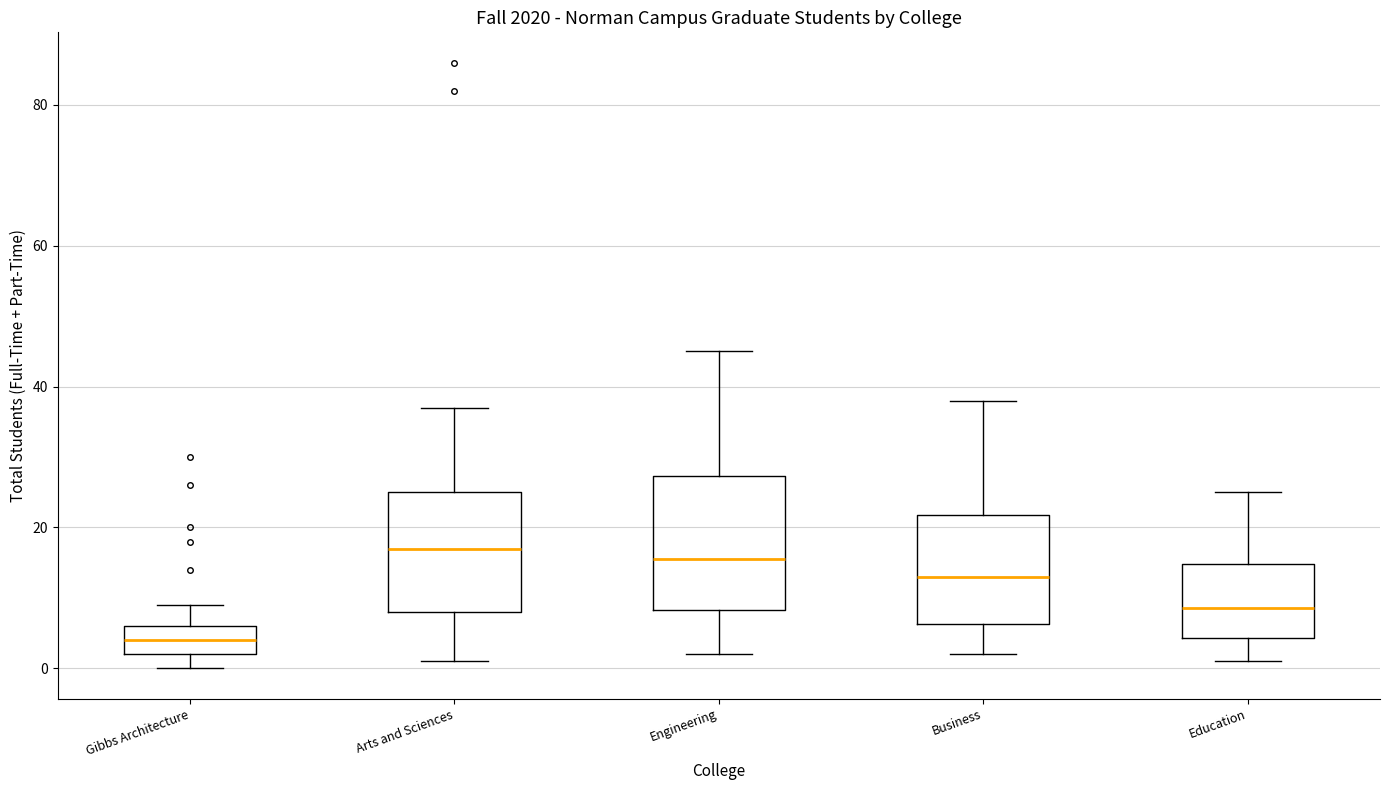

Which box is the tallest, from its lower edge to its upper edge?

Engineering